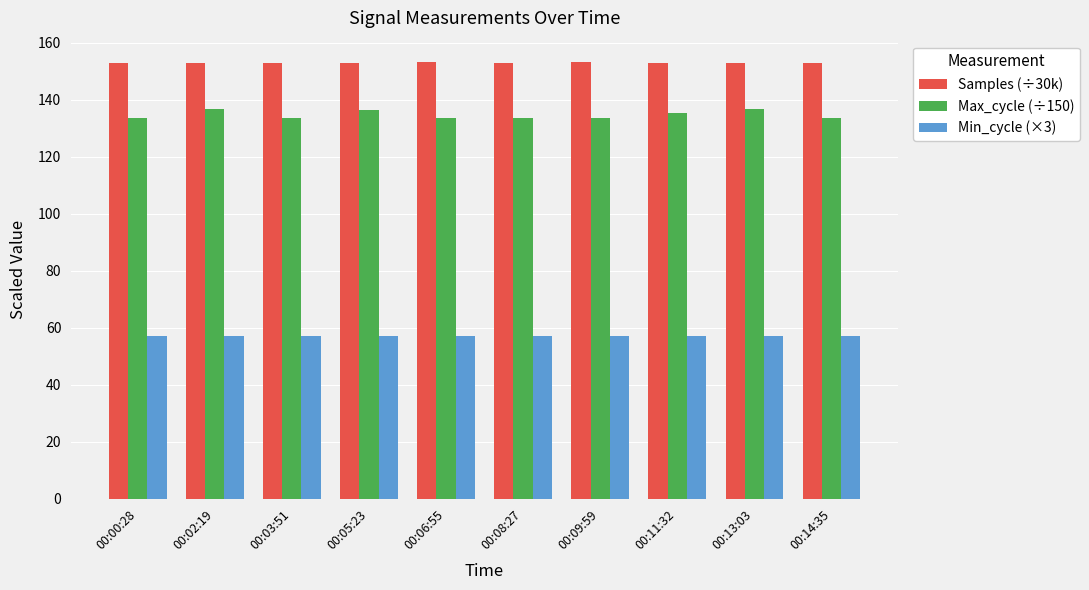

What is the spread (max minus min) of values at 00:14:35?

96.0